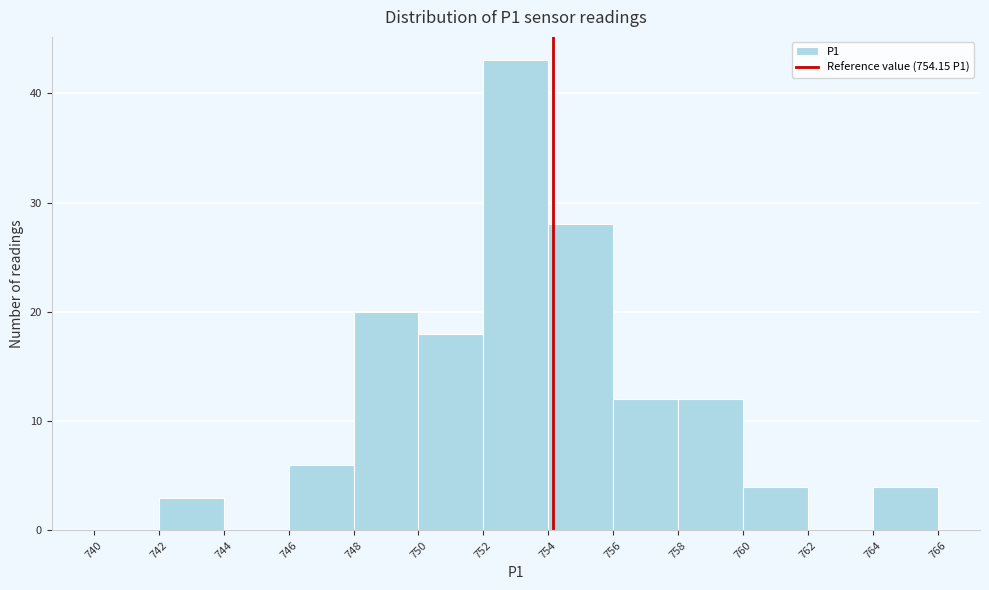

Reading left to right, list every bar in this chart as the range it spans on the x-axis followed by its height. The values are not printed on the chart, so give them approximately, as read against the axis.

740 to 742: 0
742 to 744: 3
744 to 746: 0
746 to 748: 6
748 to 750: 20
750 to 752: 18
752 to 754: 43
754 to 756: 28
756 to 758: 12
758 to 760: 12
760 to 762: 4
762 to 764: 0
764 to 766: 4